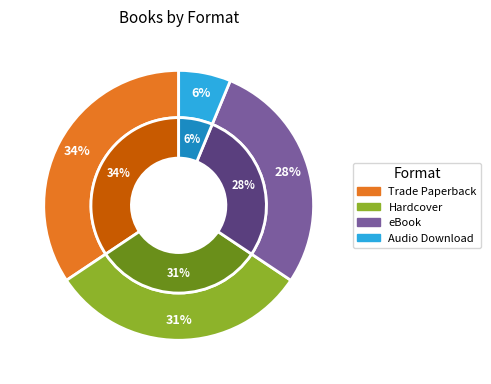

Which slice is the smallest?

Audio Download